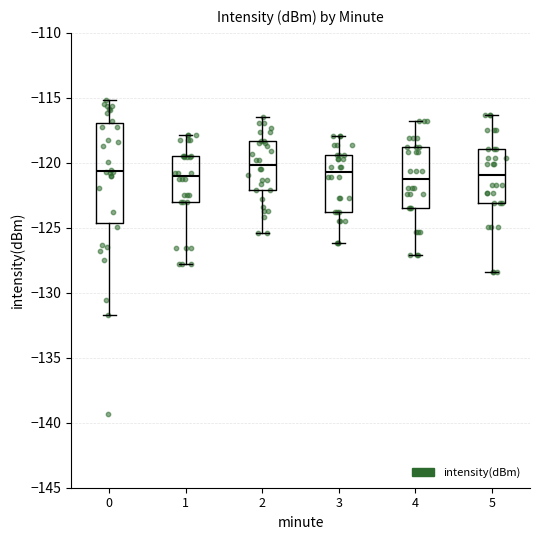

Comparing the boxes themselves (not the whiskers), which one is the tallest?

0